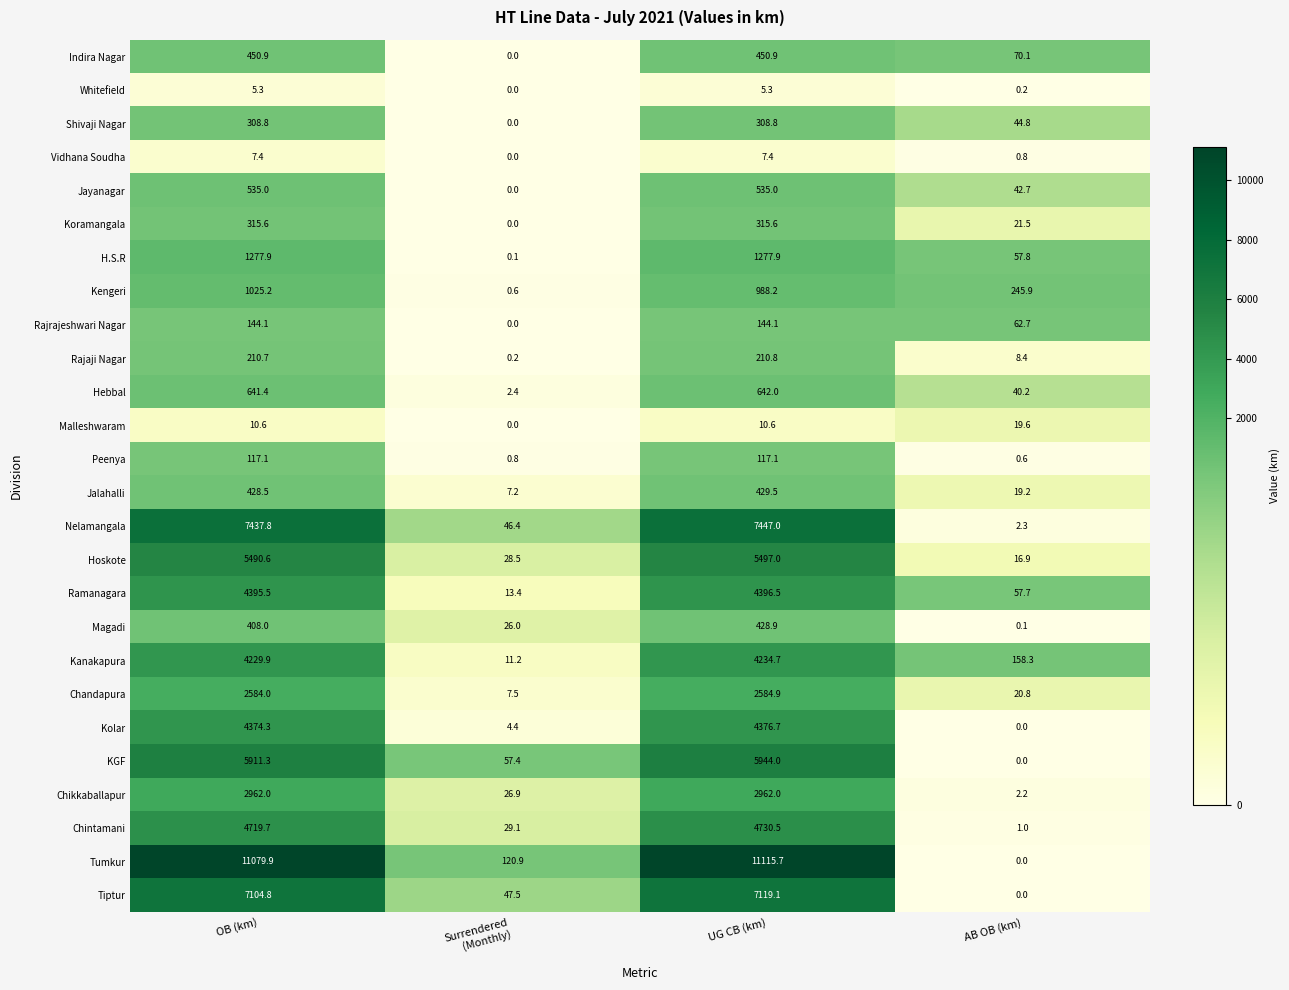

How many series are shown in this chart?

26